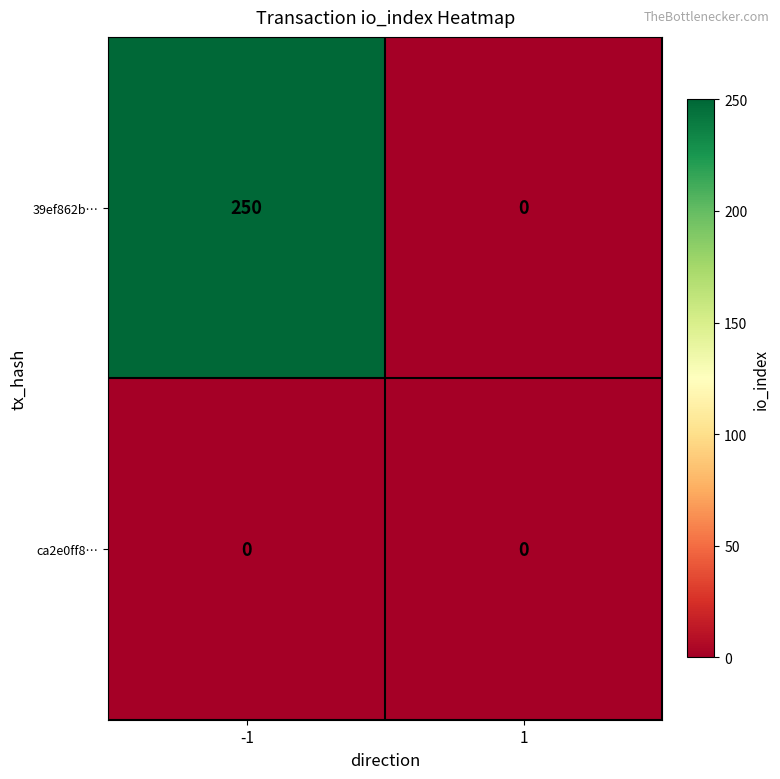

Which series has the largest total across all categories?

39ef862b…